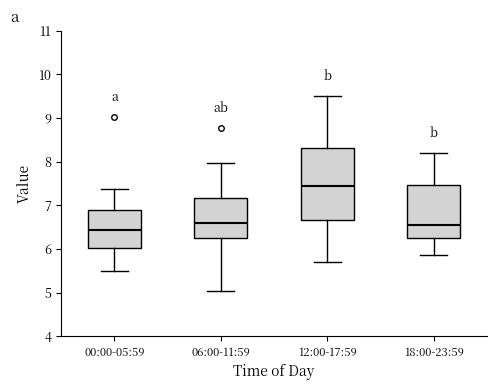

Comparing the boxes themselves (not the whiskers), which one is the tallest?

12:00-17:59